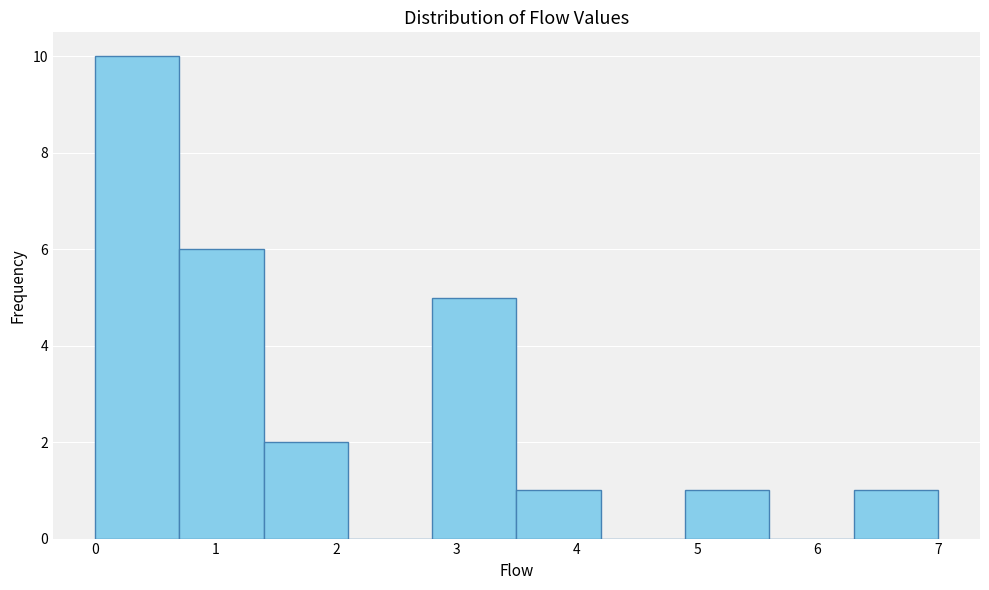

Over which range of the x-axis is the bar tallest?

0.0 to 0.7